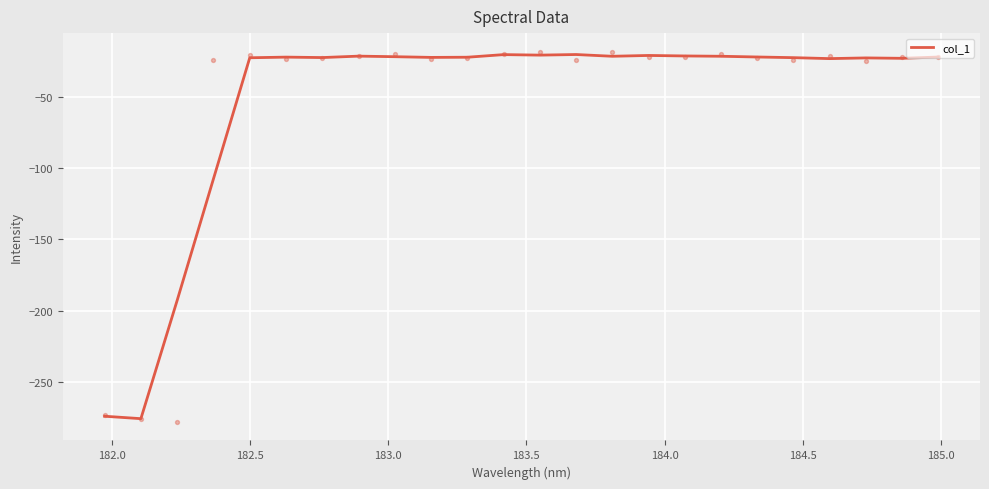

What is the minimum value for col_1?

-275.8